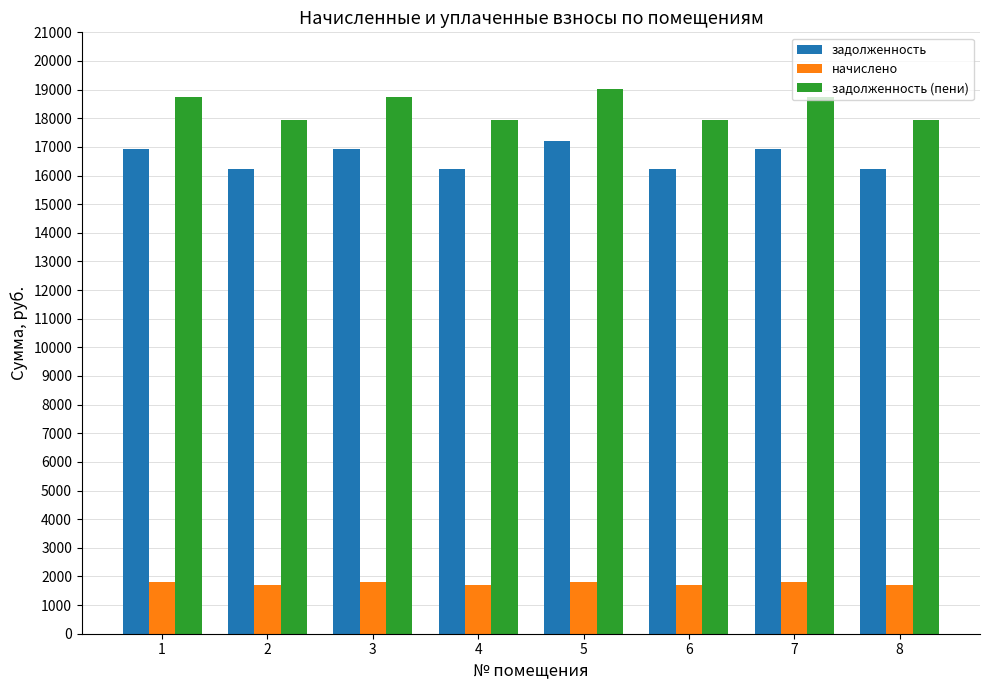

Which series has the largest range (max minus min)?

задолженность (пени)